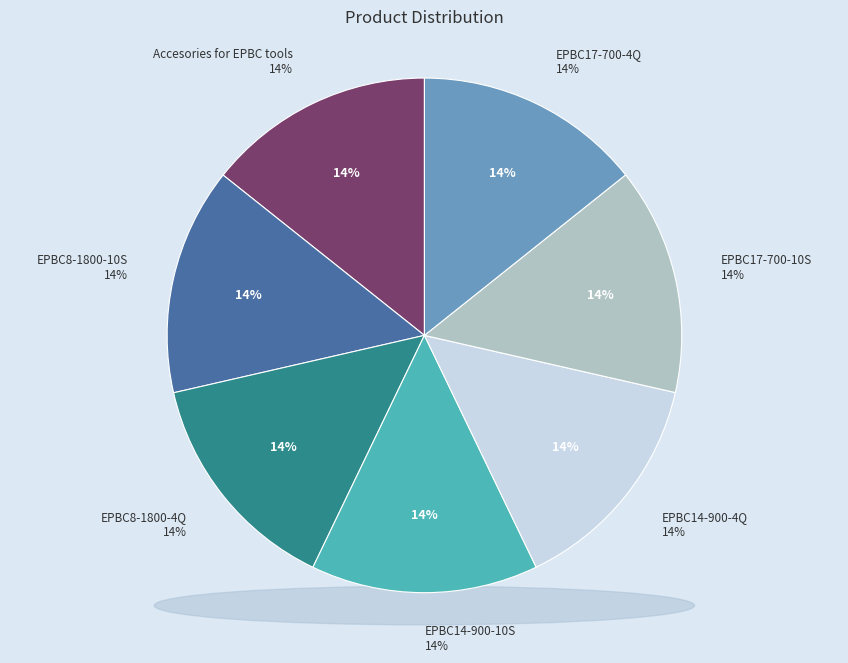

To the nearest percent, what portion does EPBC8-1800-10S represent?

14%